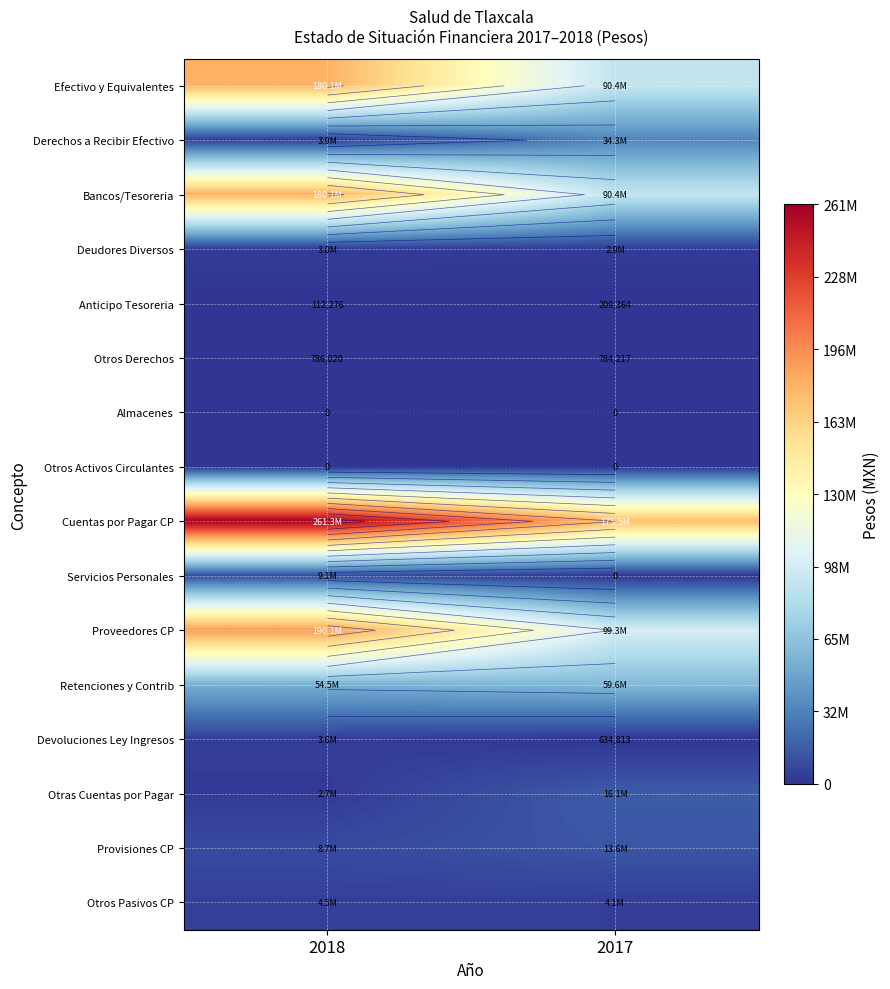

At which label does Bancos/Tesoreria reach its peak?

2018